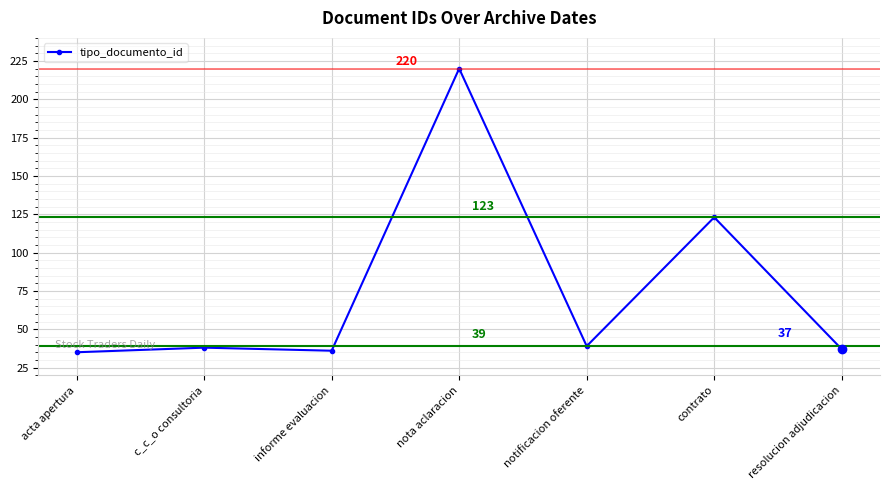

What is the label of the 6th point from the right?

c_c_o consultoria